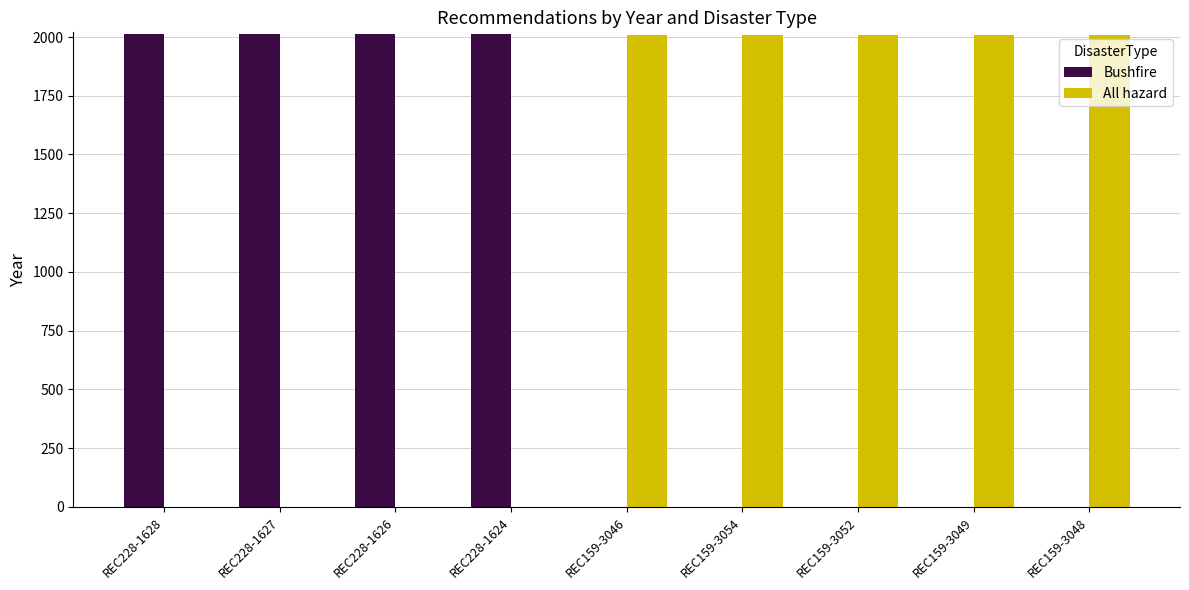

Which series has the largest total across all categories?

All hazard